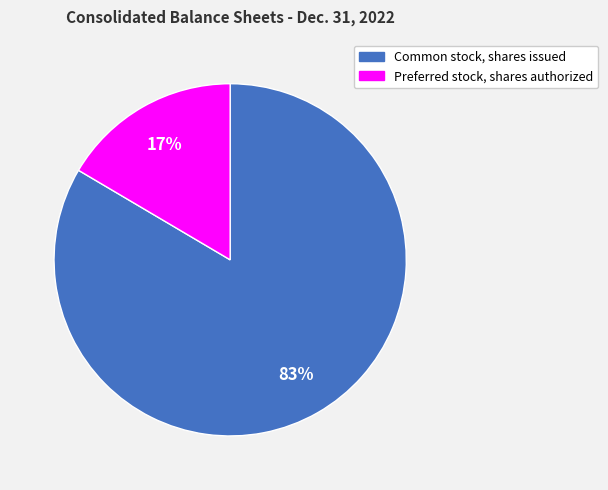

Combined, do Common stock, shares issued and Preferred stock, shares authorized account for over 50%?

Yes